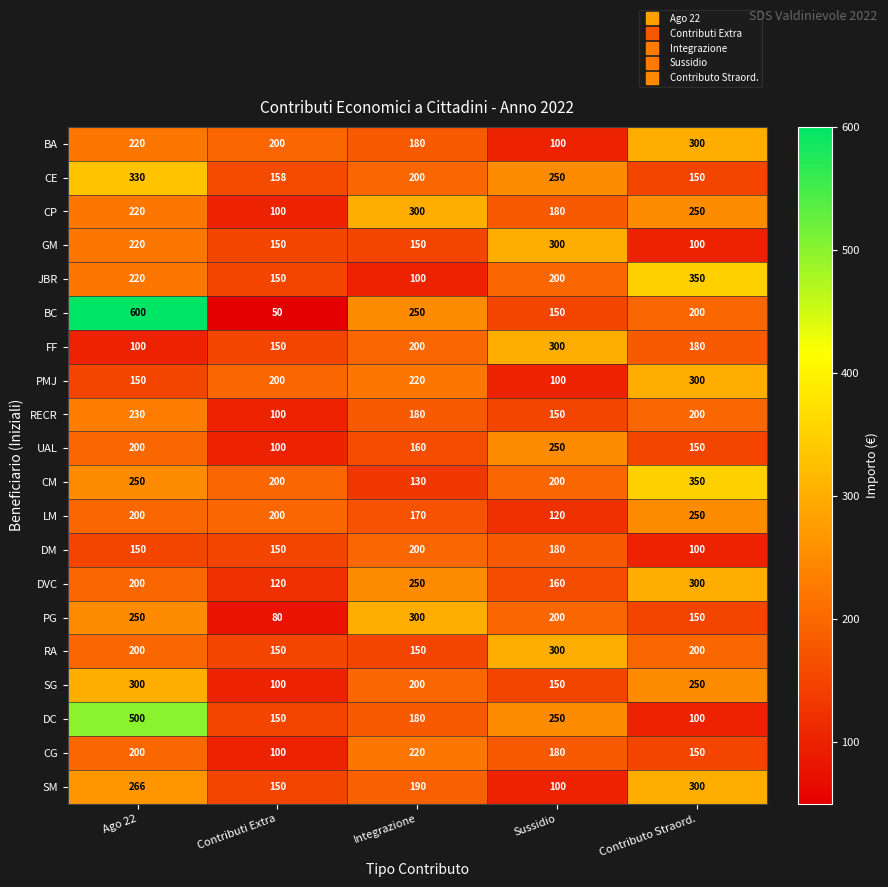

Between Contributi Extra and Contributo Straord., which series saw the biggest shift?

JBR